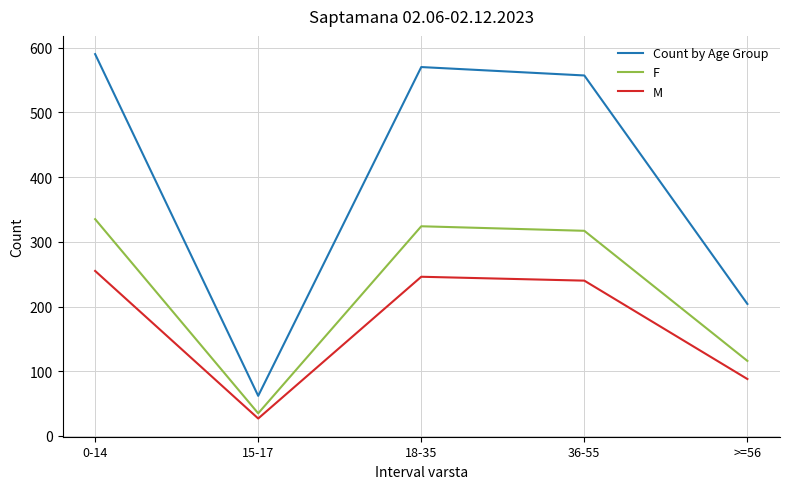

True or false: Count by Age Group has a value of 899 at 0-14.

False